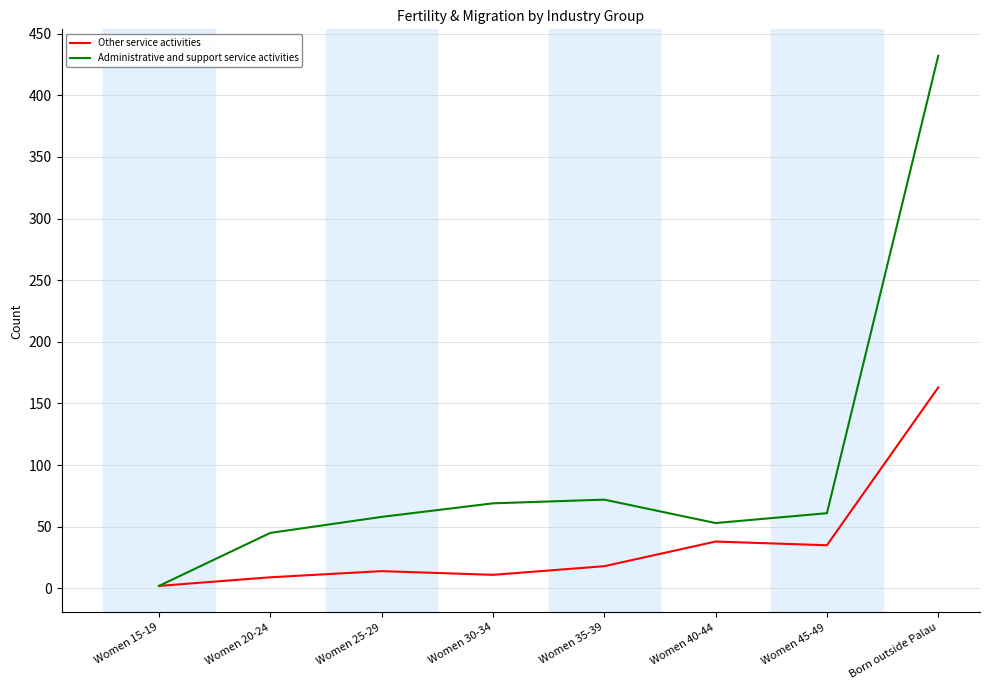

Does the chart have visible grid lines?

Yes